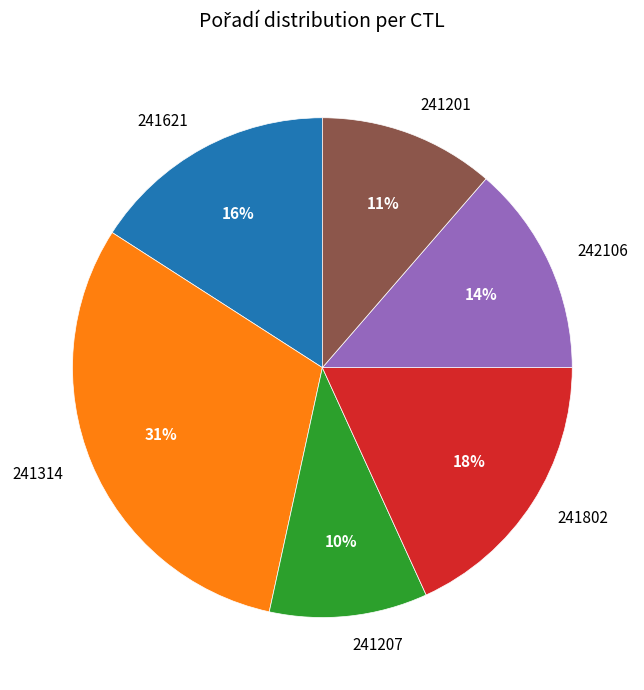

Is there any slice that represents more than half of the pie?

No